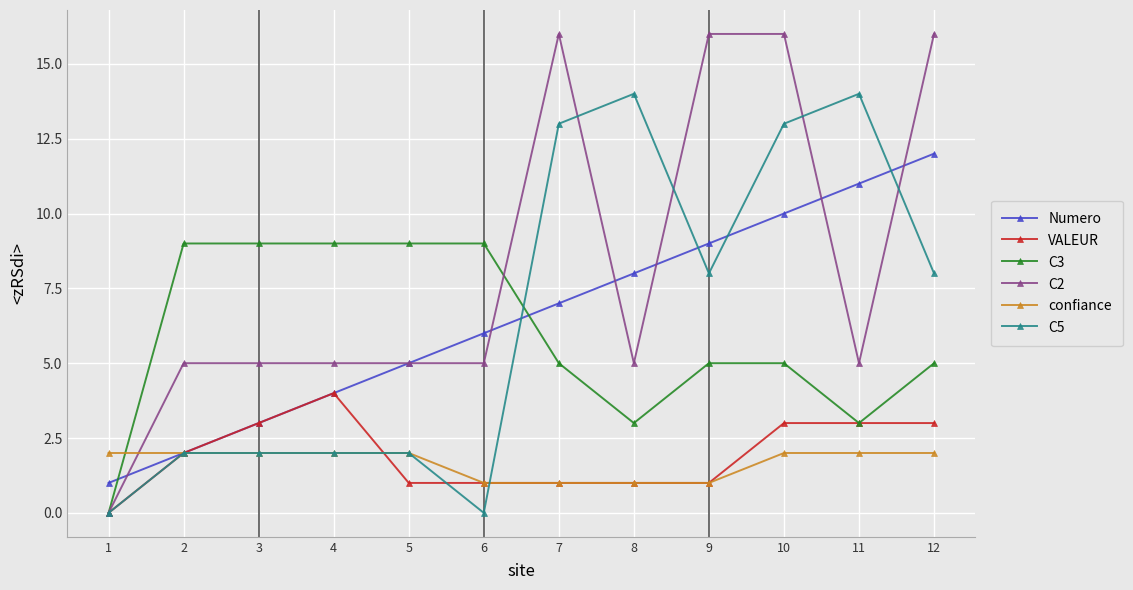

How many values in the Numero series are below 7?

6